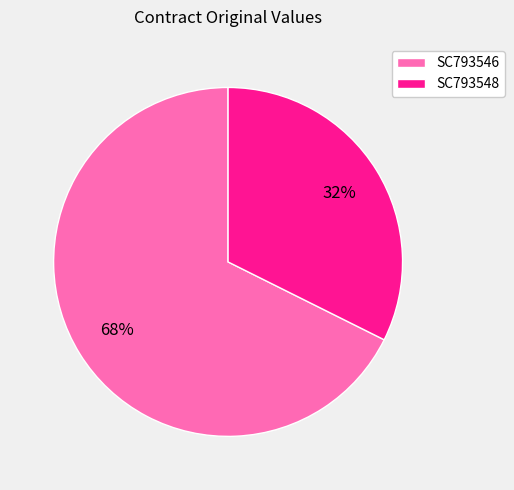

Is it true that SC793546 is 77% of the pie?

False